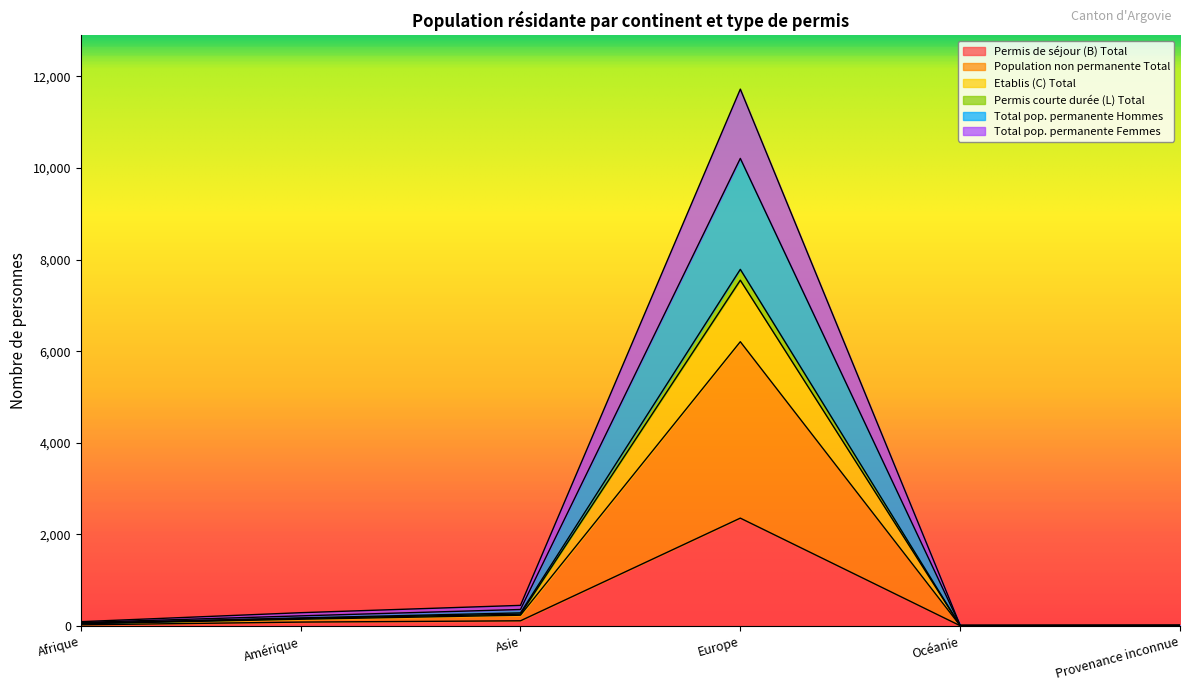

What are all the series names shown in the legend?

Permis de séjour (B) Total, Population non permanente Total, Etablis (C) Total, Permis courte durée (L) Total, Total pop. permanente Hommes, Total pop. permanente Femmes